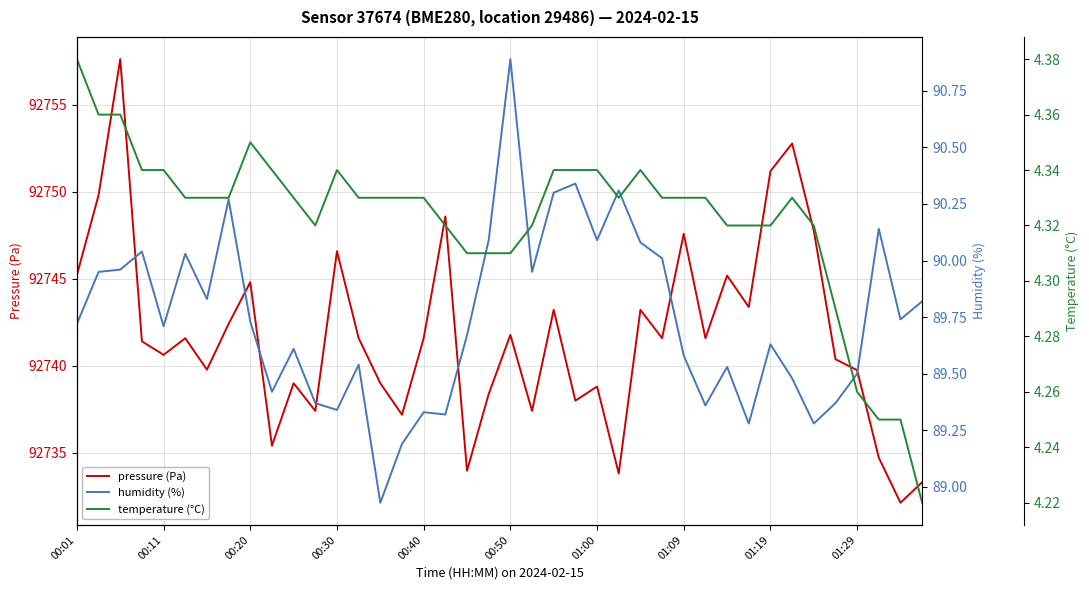

The value of pressure (Pa) at 00:01 is 92745.2. True or false?

True